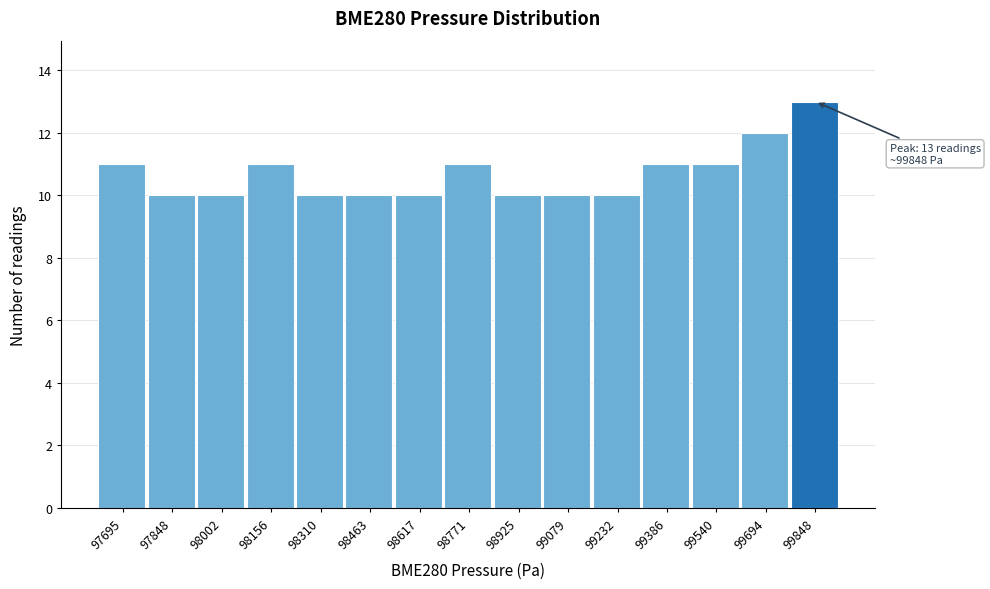

Reading left to right, transcribe all the data shown in this chart.

97695=11	97848=10	98002=10	98156=11	98310=10	98463=10	98617=10	98771=11	98925=10	99079=10	99232=10	99386=11	99540=11	99694=12	99848=13